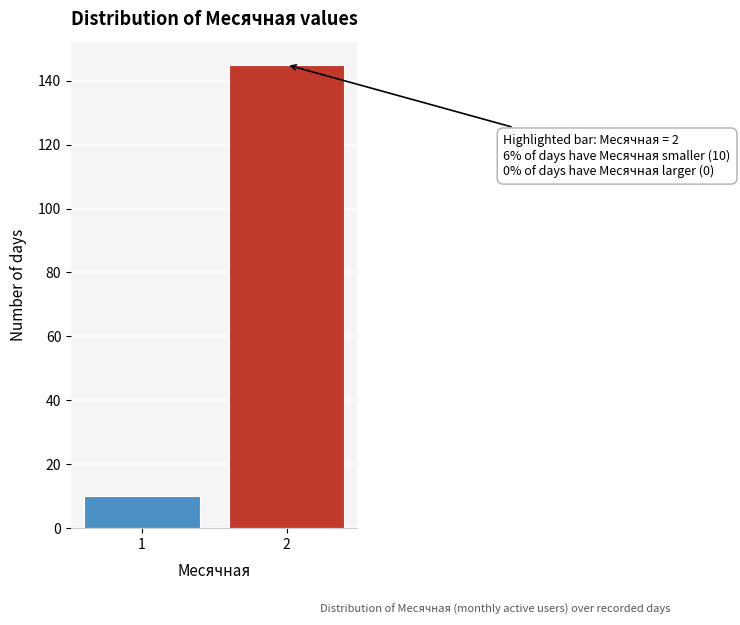

Reading left to right, what are all the values shown in this chart?

10	145